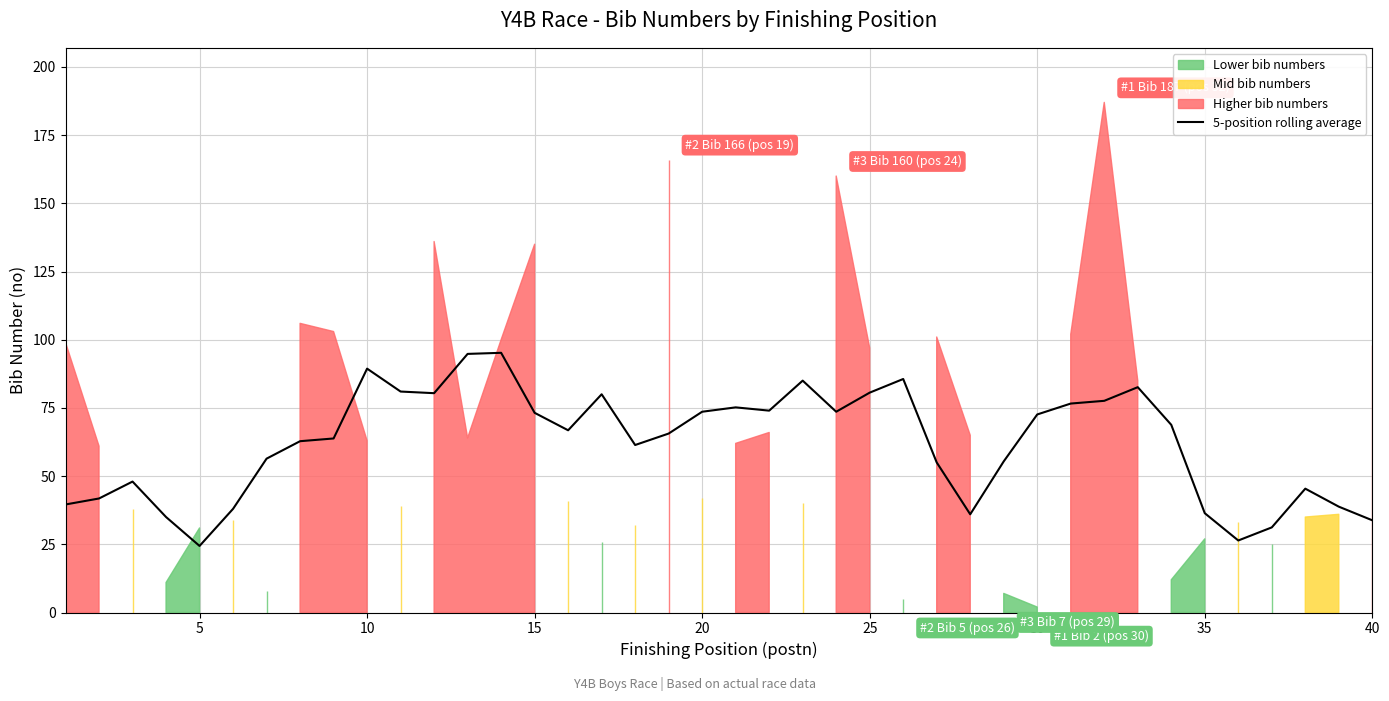

What is the highest value of the 5-position rolling average series?

95.2